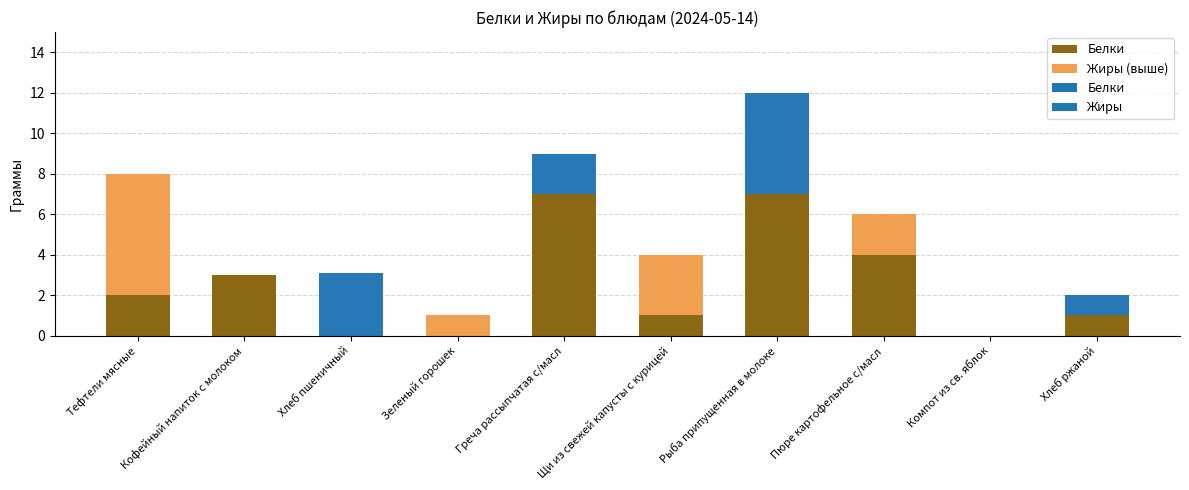

Where is Белки nearest to the value 6?

Пюре картофельное с/масл